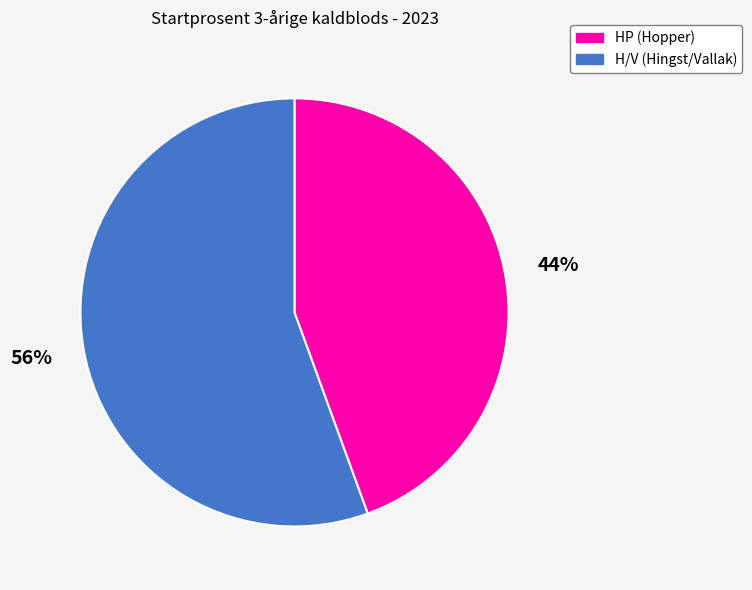

Is the sum of HP (Hopper) and H/V (Hingst/Vallak) greater than half?

Yes